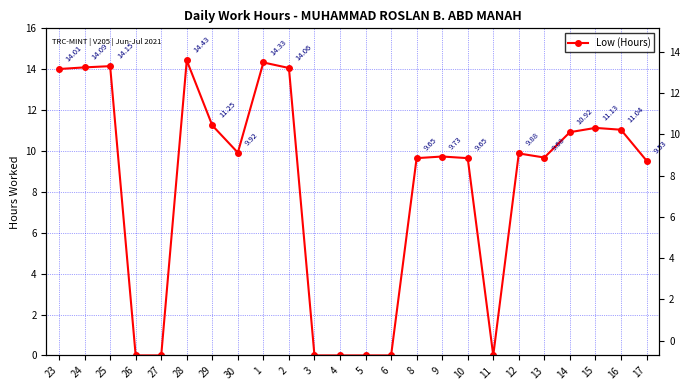

Does the chart display data point markers on the line(s)?

Yes